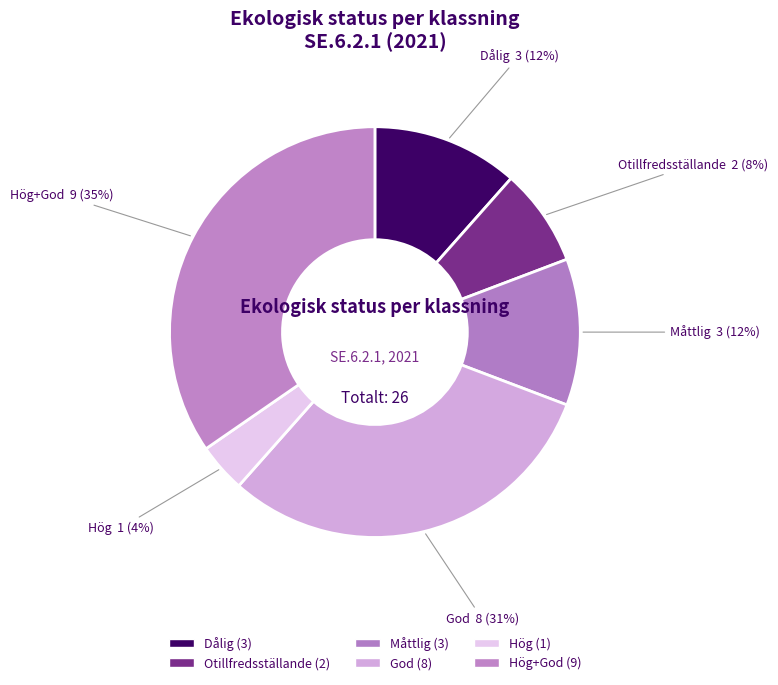

Does God represent more than half of the total?

No